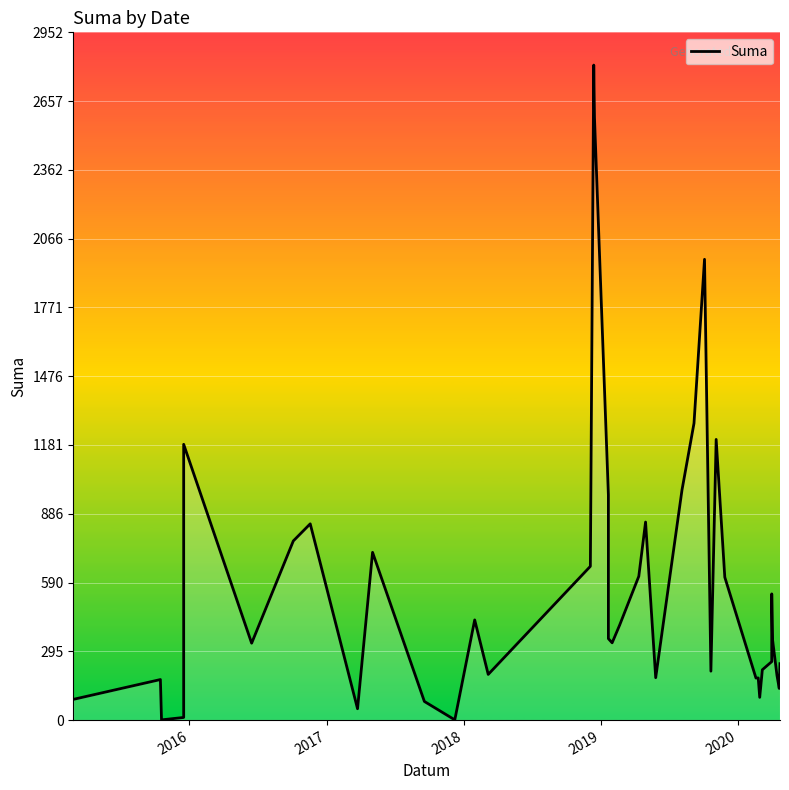

How many lines are shown in the chart?

1